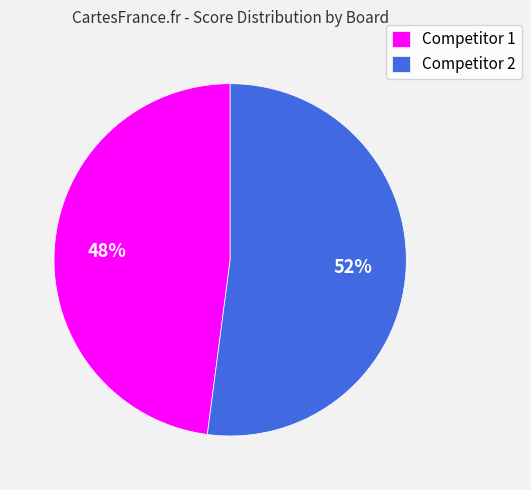

True or false: Competitor 2 accounts for 59% of the total.

False